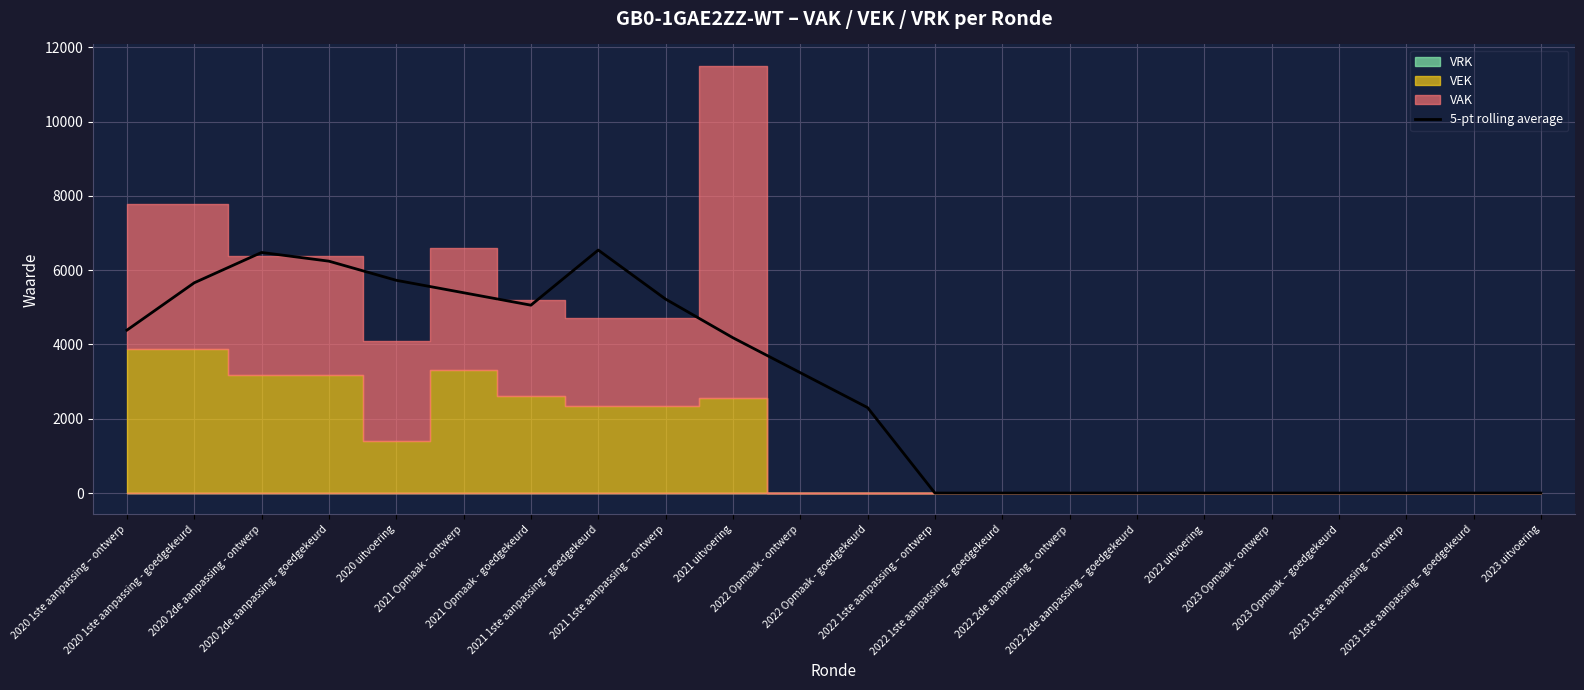

True or false: the data shows 2281.6 at 2021 Opmaak - goedgekeurd.

False